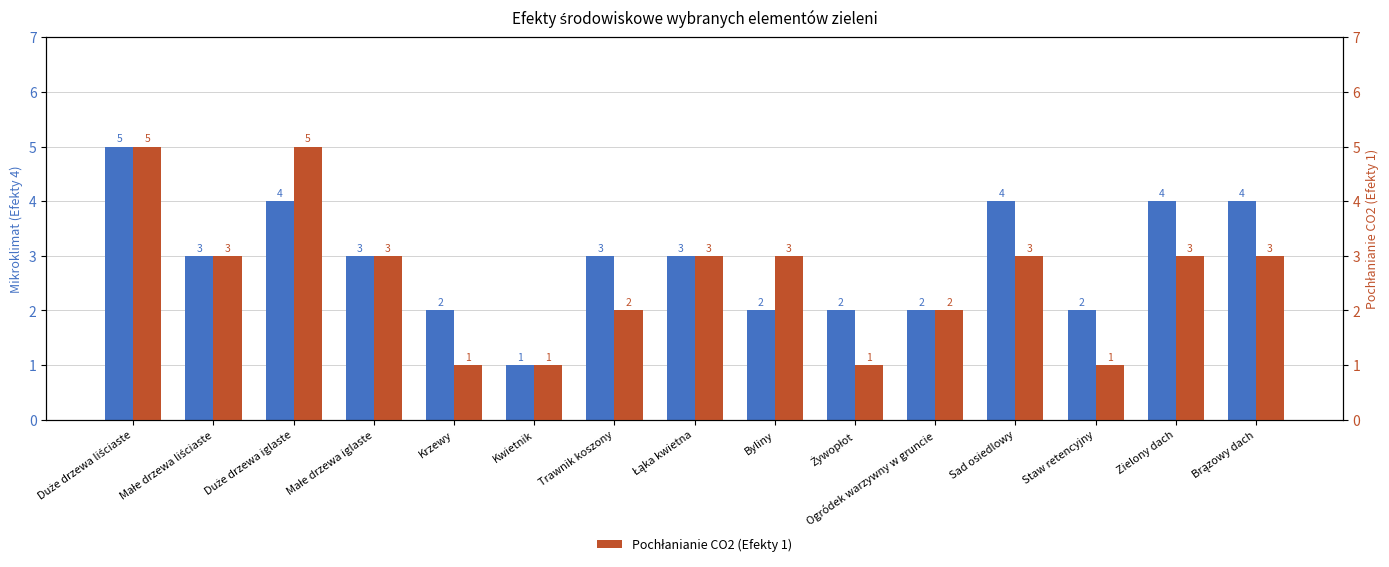

What is the label of the 6th bar from the left?

Kwietnik